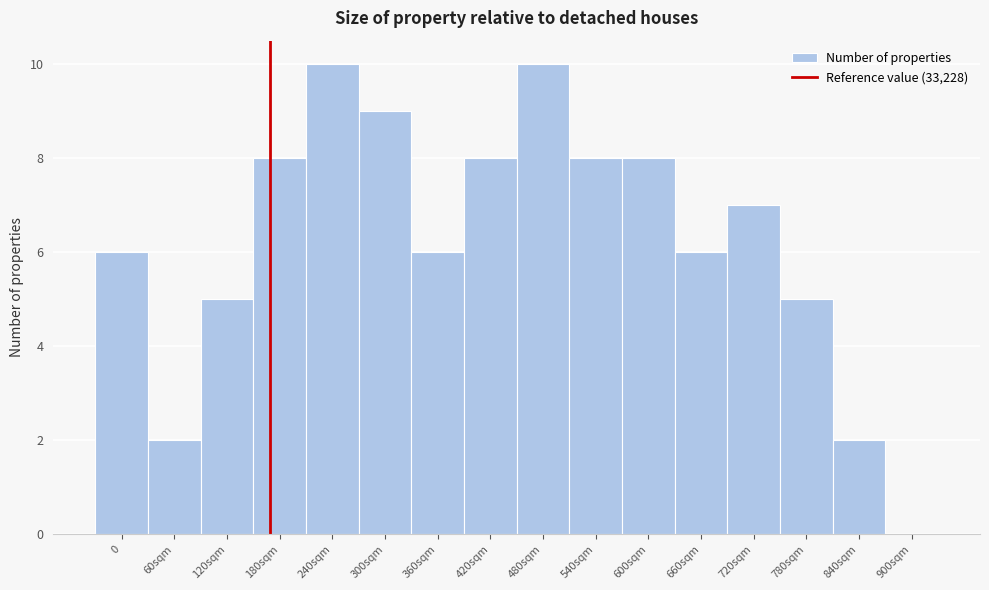

Reading right to left, transcribe all the data shown in this chart.

900sqm=0	840sqm=2	780sqm=5	720sqm=7	660sqm=6	600sqm=8	540sqm=8	480sqm=10	420sqm=8	360sqm=6	300sqm=9	240sqm=10	180sqm=8	120sqm=5	60sqm=2	0=6